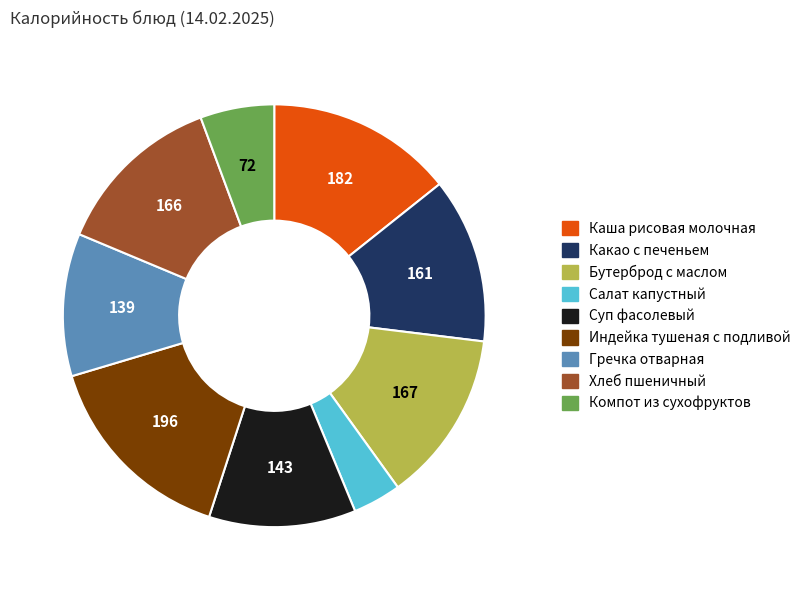

Do Индейка тушеная с подливой and Компот из сухофруктов together represent more than half of the pie?

No